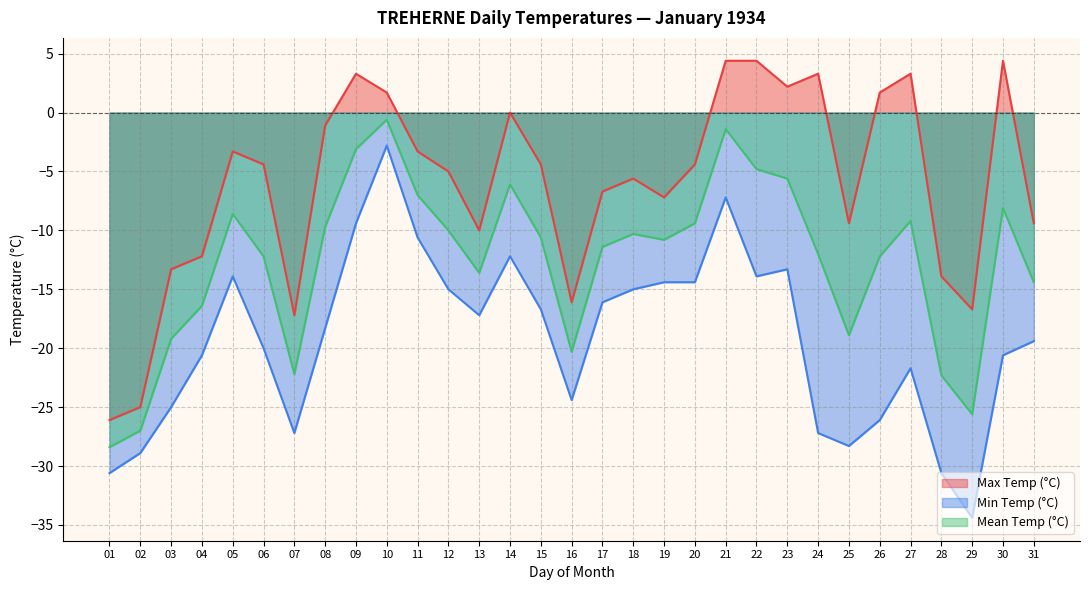

What is the greatest value displayed?

4.4